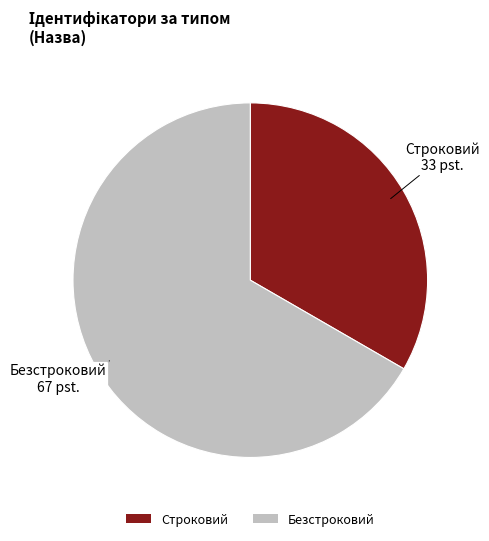

Do Безстроковий and Строковий together represent more than half of the pie?

Yes